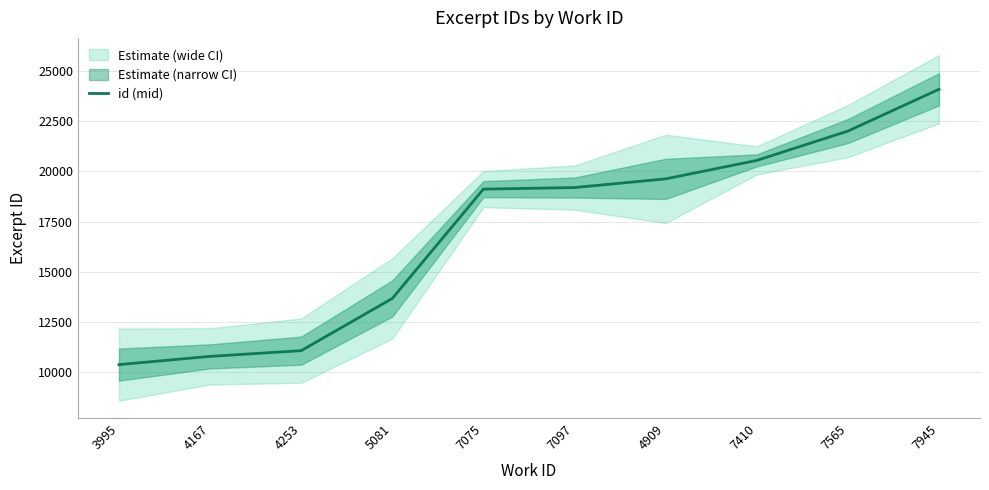

What value does the data have at 5081, to the nearest 10?

13670